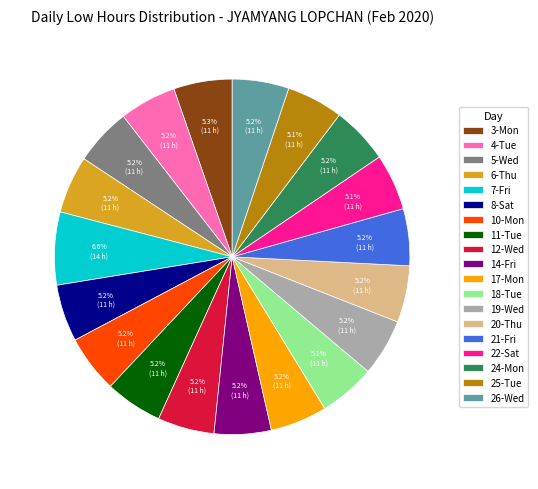

To the nearest percent, what percentage of the pie is 18-Tue?

5%